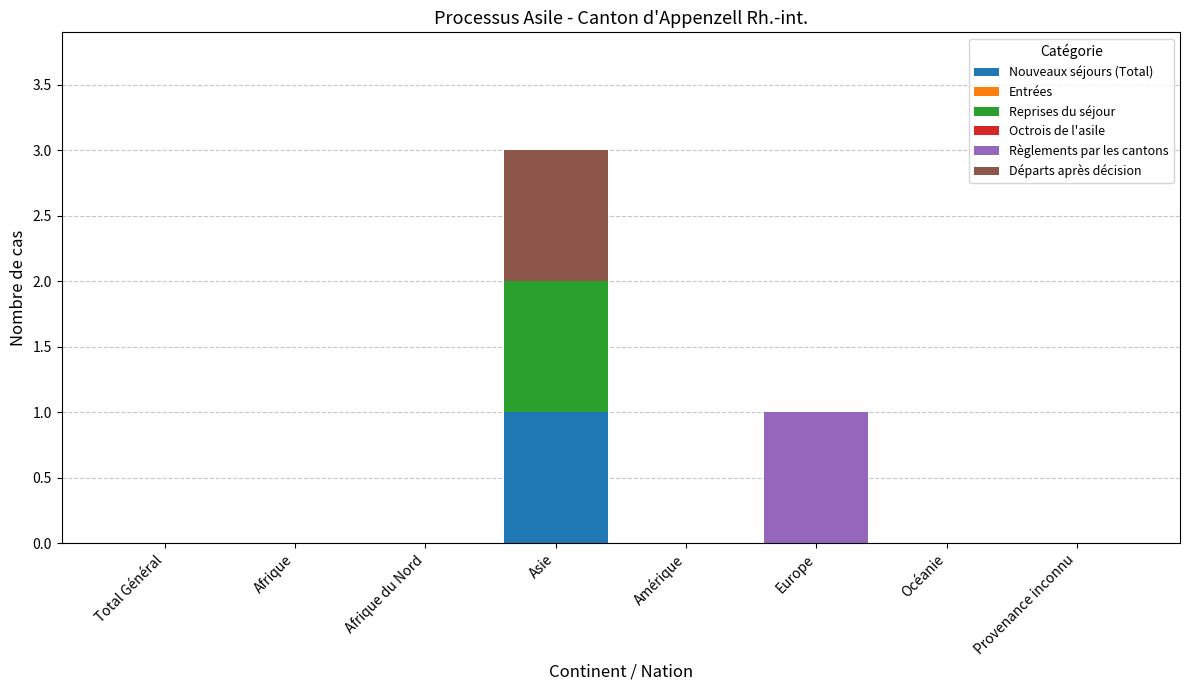

What is the total value across all series at Asie?

3